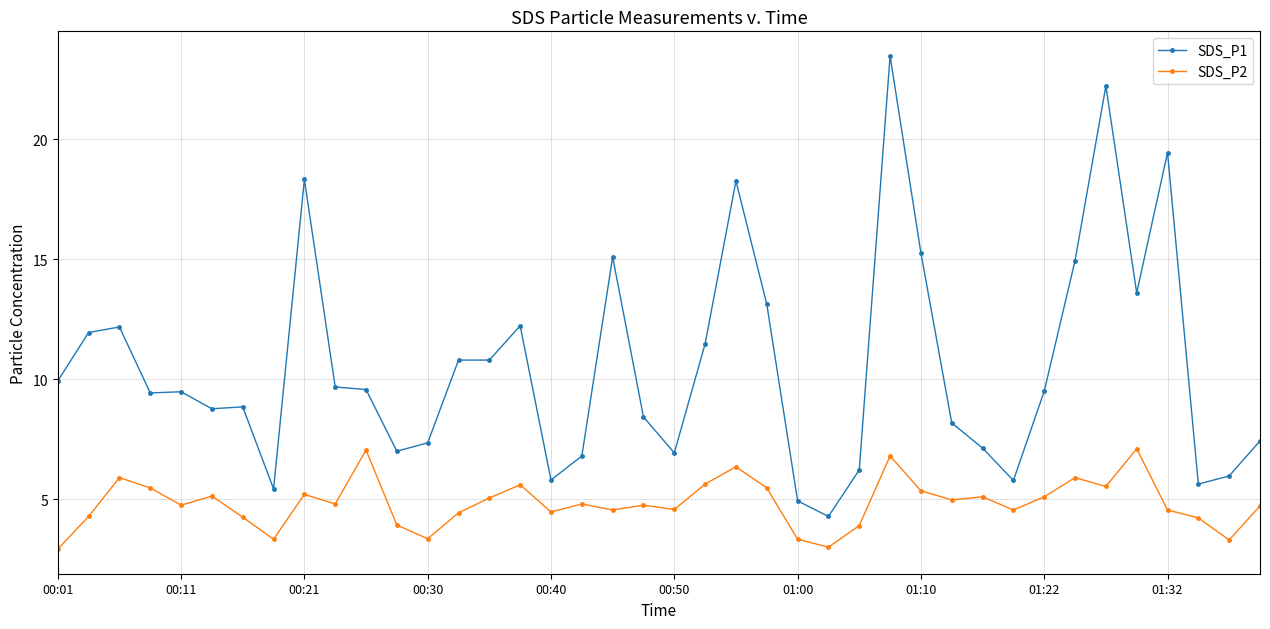

Does the chart have visible grid lines?

Yes